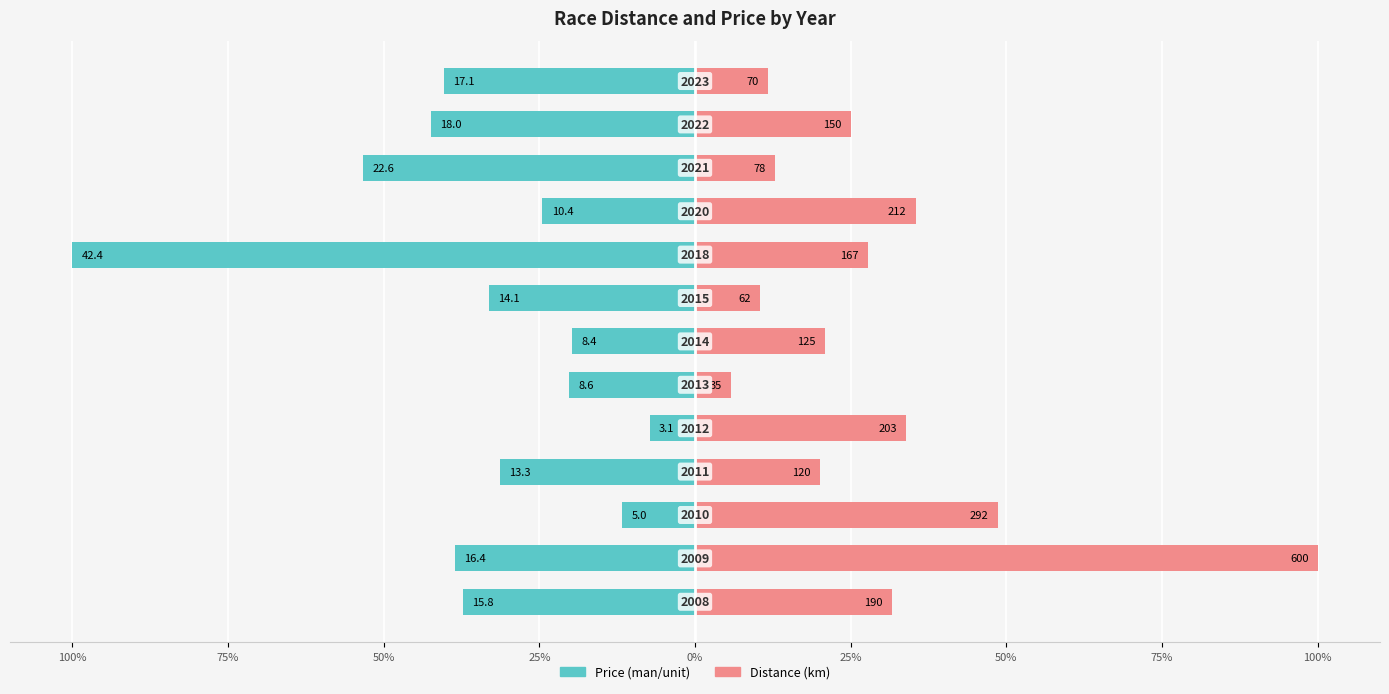

How many groups of bars are there?

13